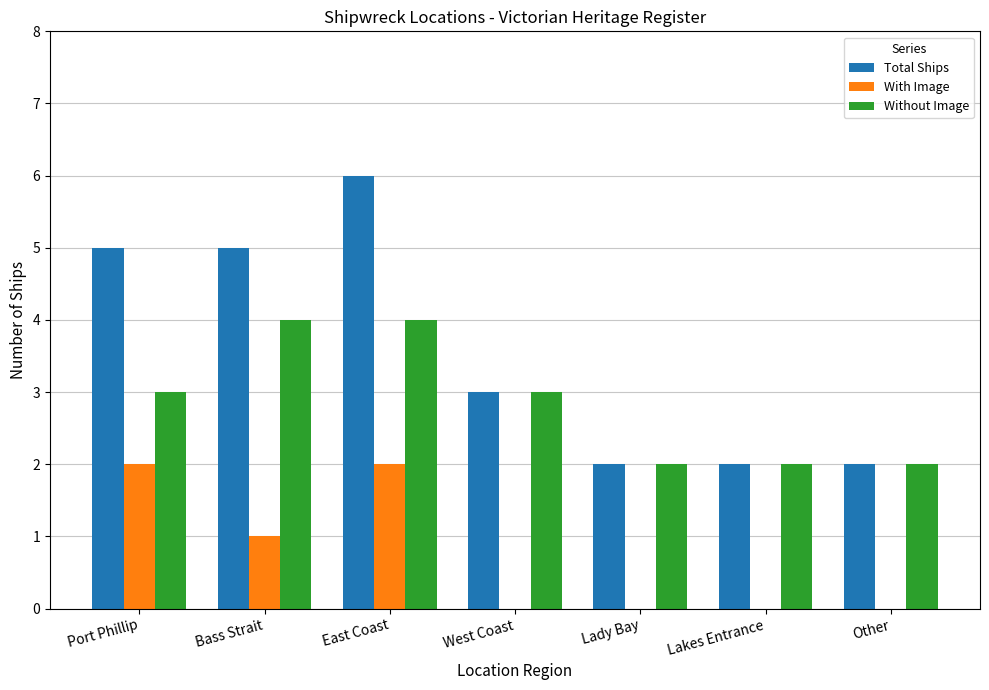

What is the sum of all Total Ships values?

25